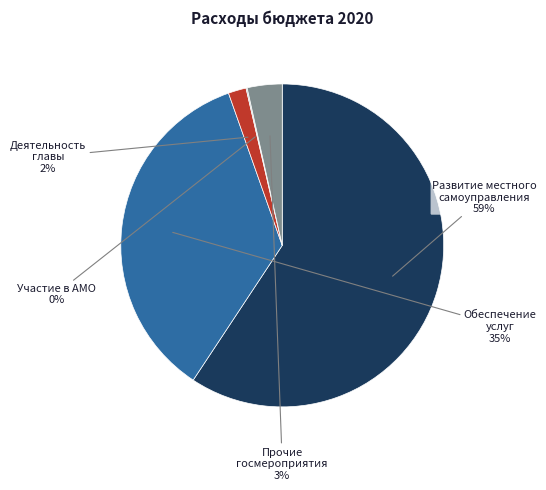

Combined, do Деятельность главы and Обеспечение услуг account for over 50%?

No